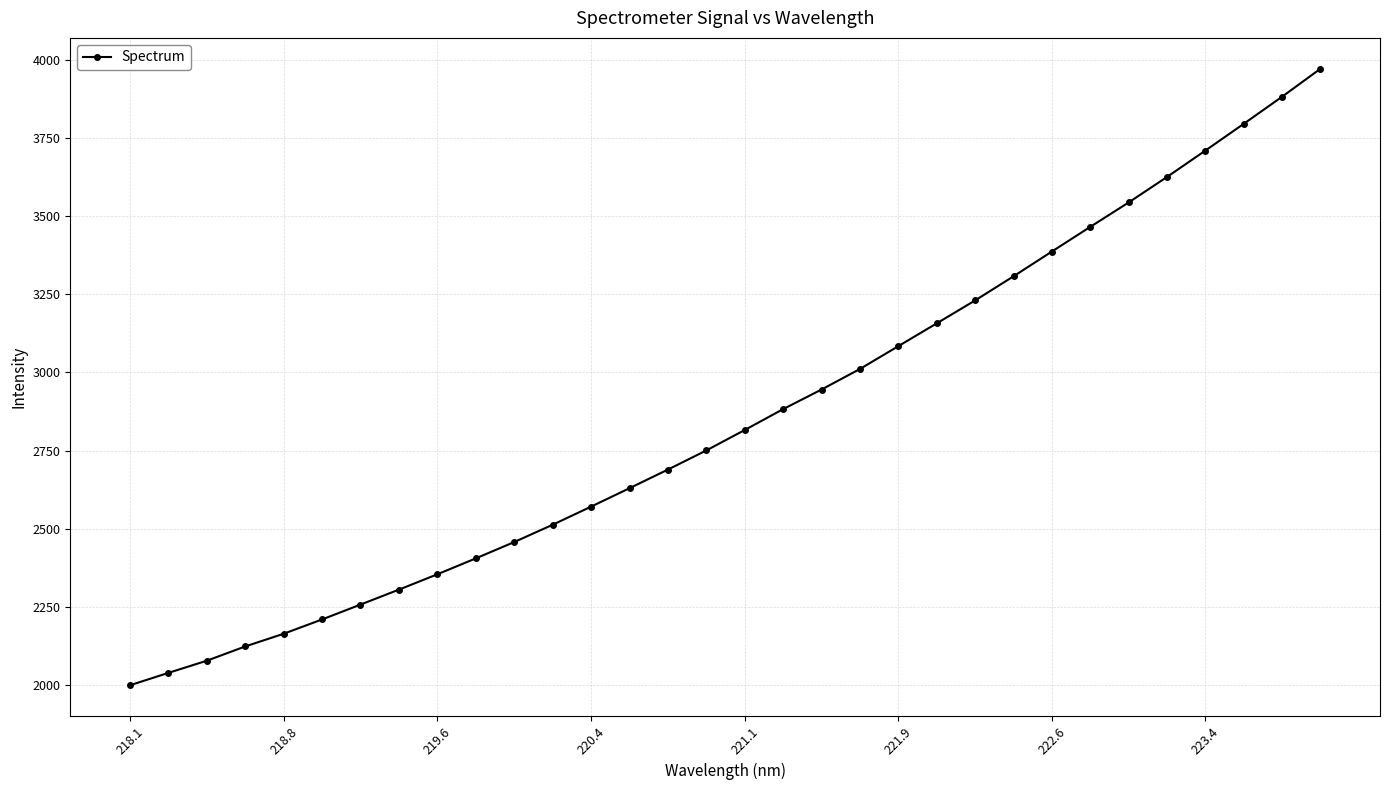

Is this an area chart (filled region under the line)?

No